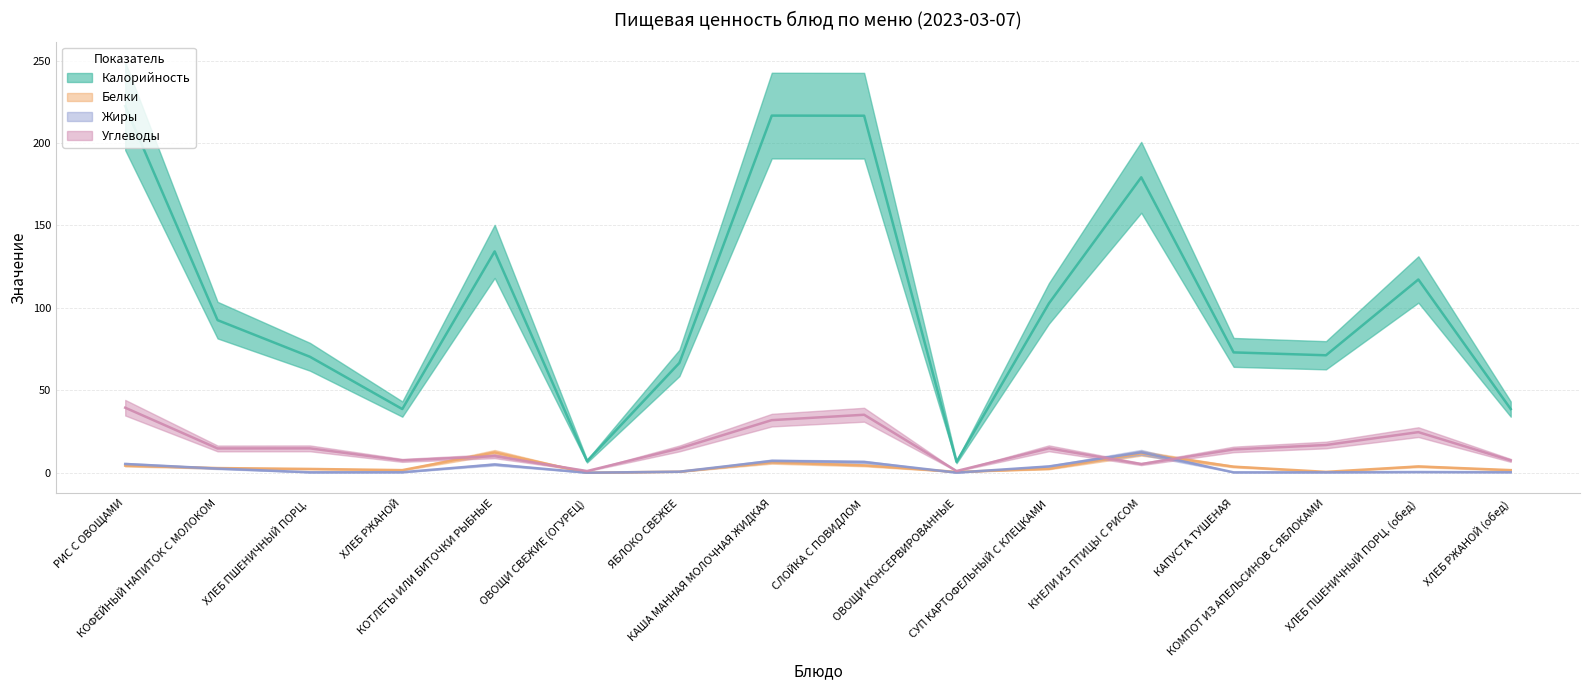

Is the value of Калорийность at ЯБЛОКО СВЕЖЕЕ greater than the value of Жиры at КАПУСТА ТУШЕНАЯ?

Yes